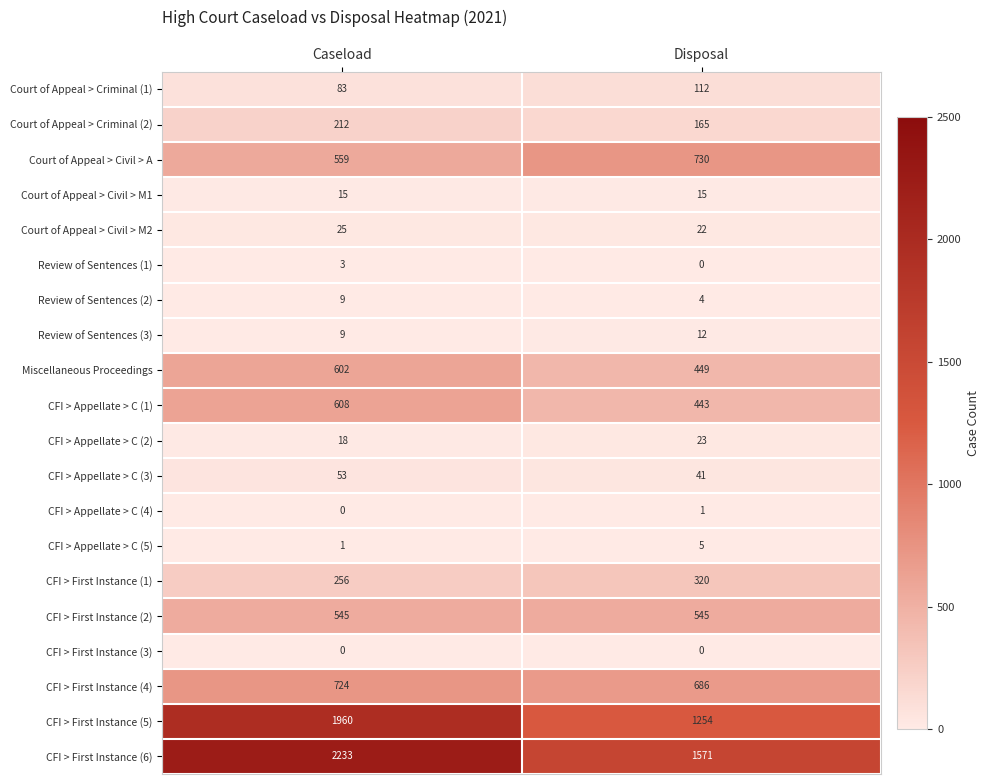

Which series has the largest total across all categories?

CFI > First Instance (6)